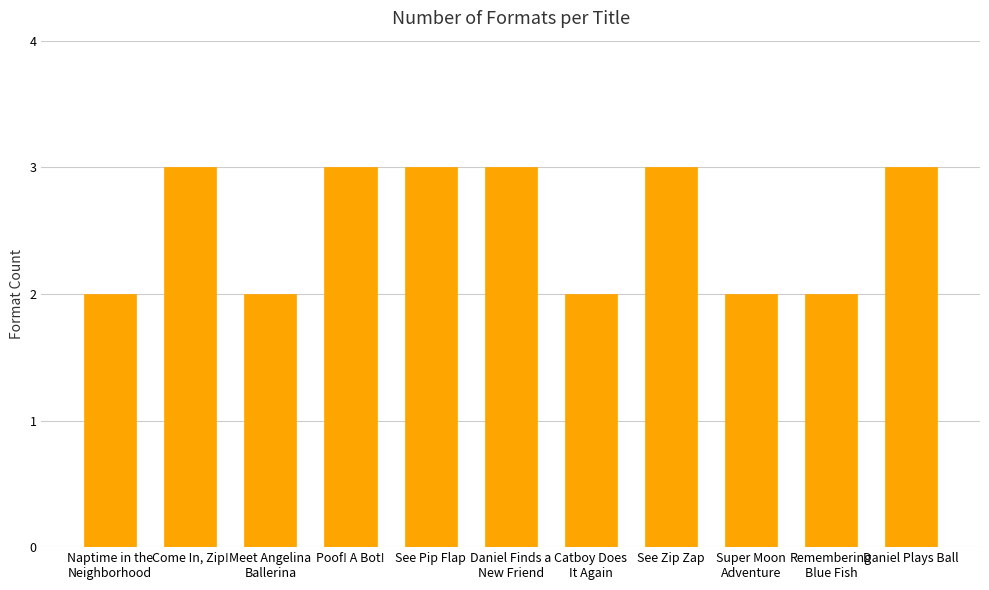

What is the change in value from Come In, Zip! to Catboy Does
It Again?

-1